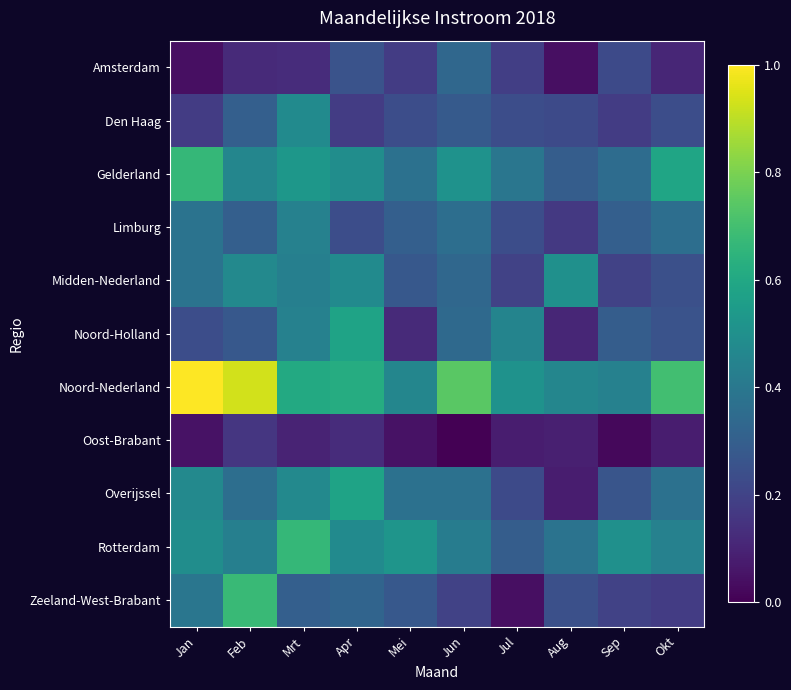

How many categories are shown in the chart?

10